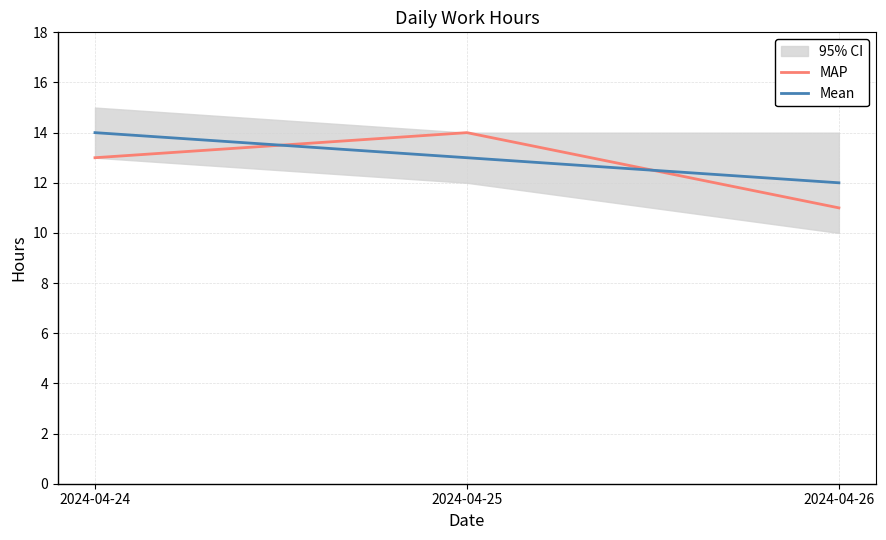

What are all the series names shown in the legend?

MAP, Mean